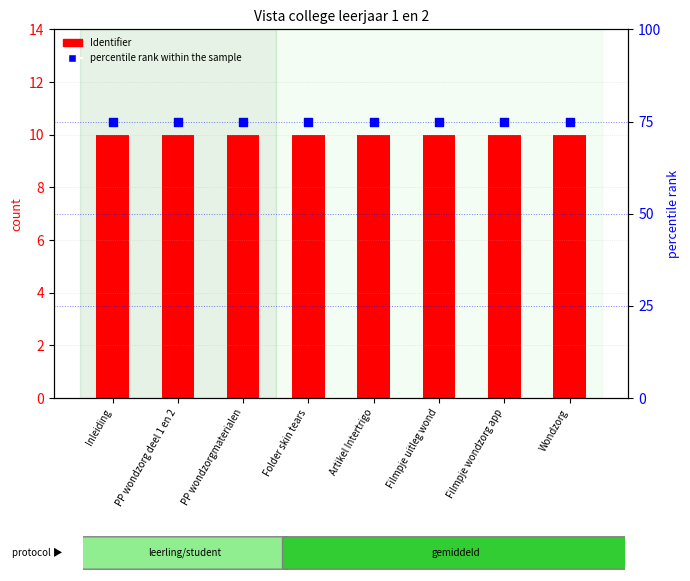

Which series reaches the maximum Y coordinate?

percentile rank within the sample